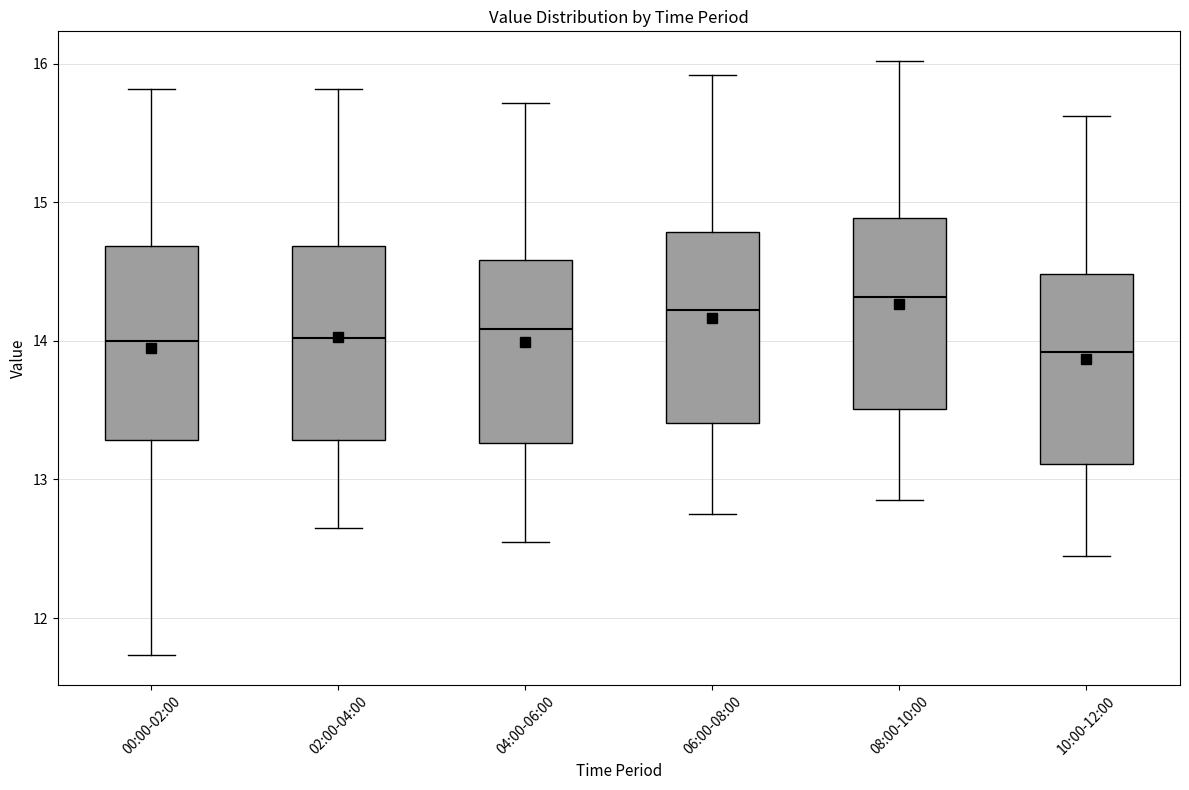

Where is the lower edge of the box for 04:00-06:00 on the y-axis? The values are not printed on the chart, so give them approximately, as read against the axis.

13.3